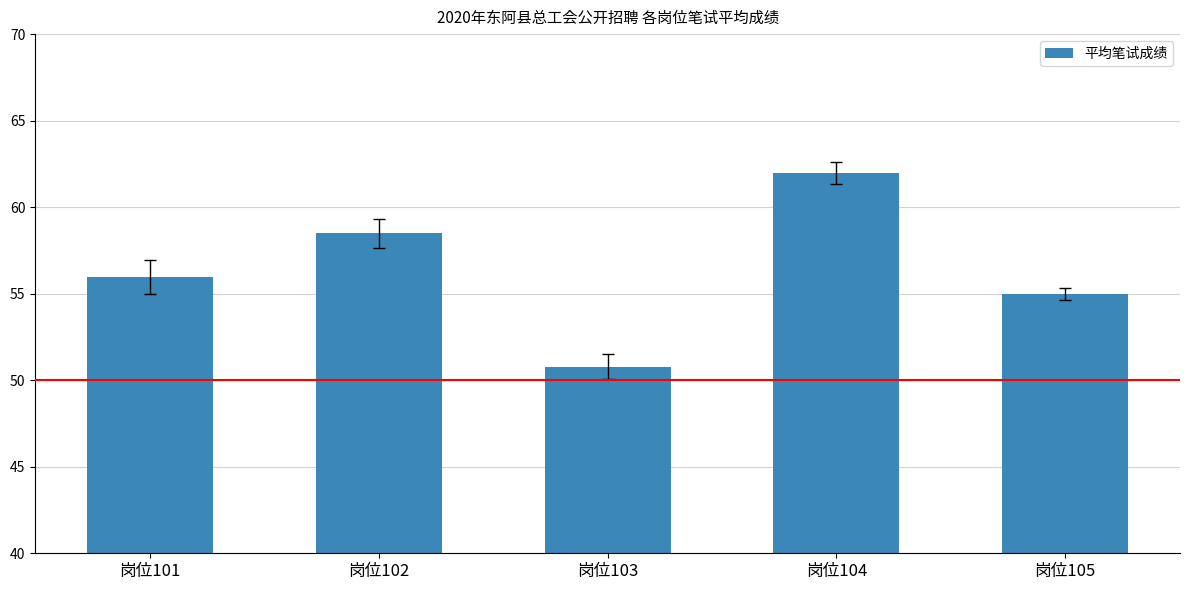

How many bars are there in total?

5